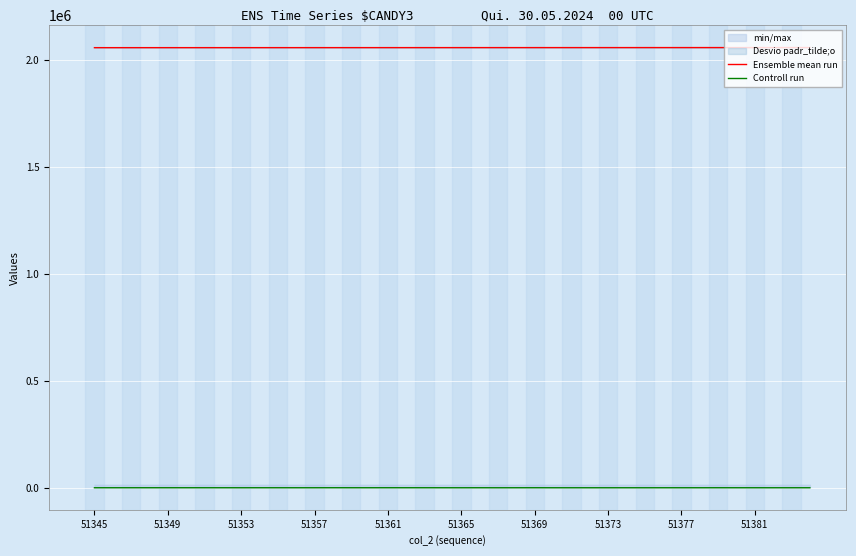

How many values in the Controll run series are below 1091?

20